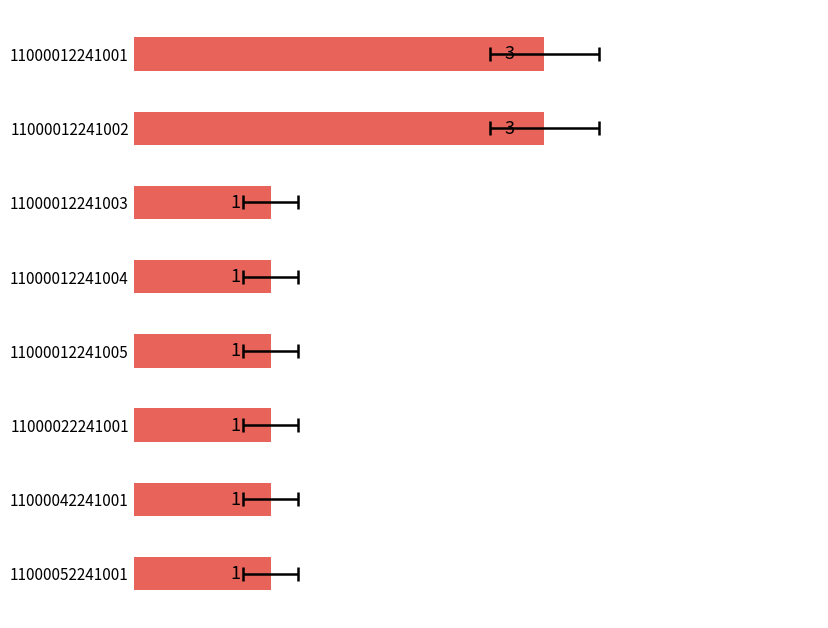

Approximately how many times larger is the value at 11000012241003 compared to 11000052241001?

1.0